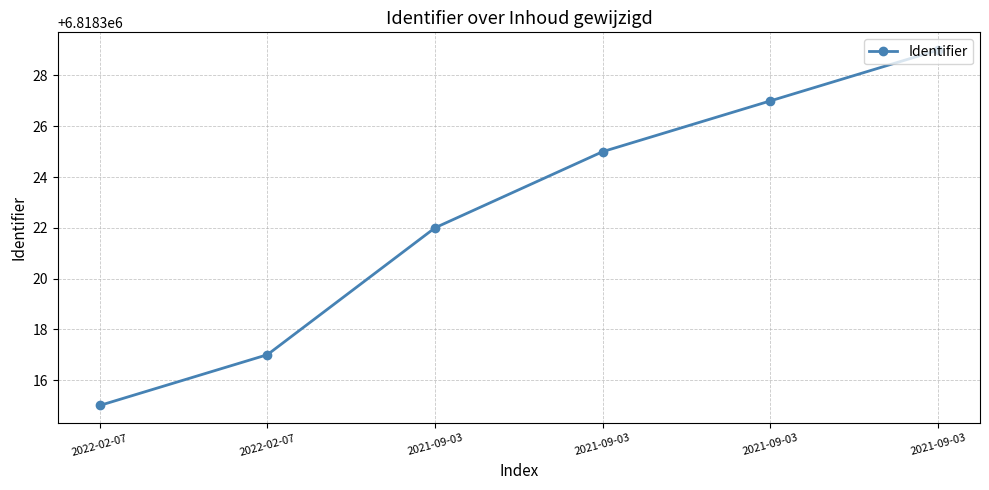

What is the minimum value shown in the chart?

6818315